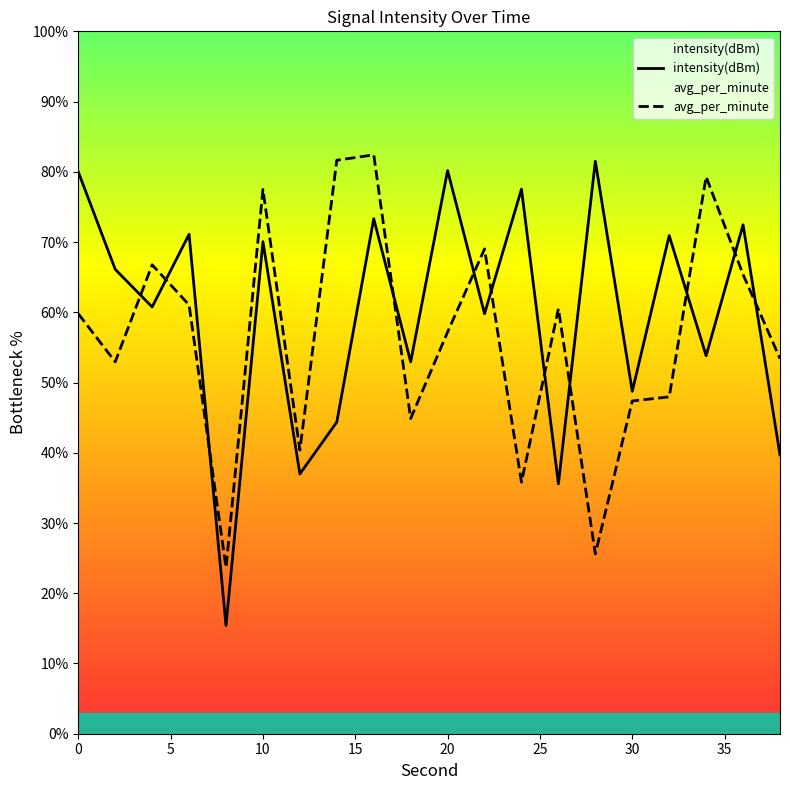

How many interior local peaks does the intensity(dBm) series have?

8